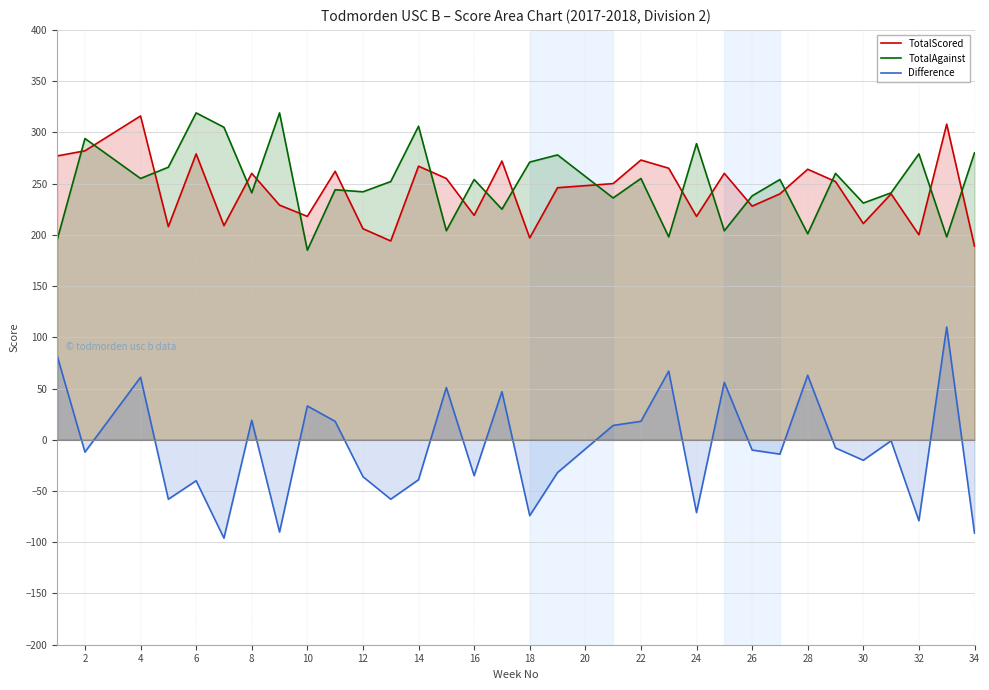

What is the maximum value shown in the chart?

319